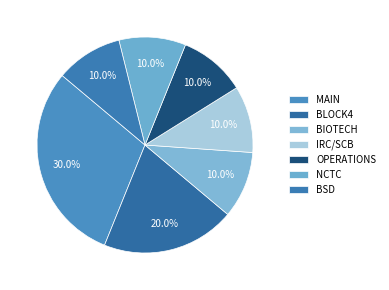

How many segments does this pie chart have?

7